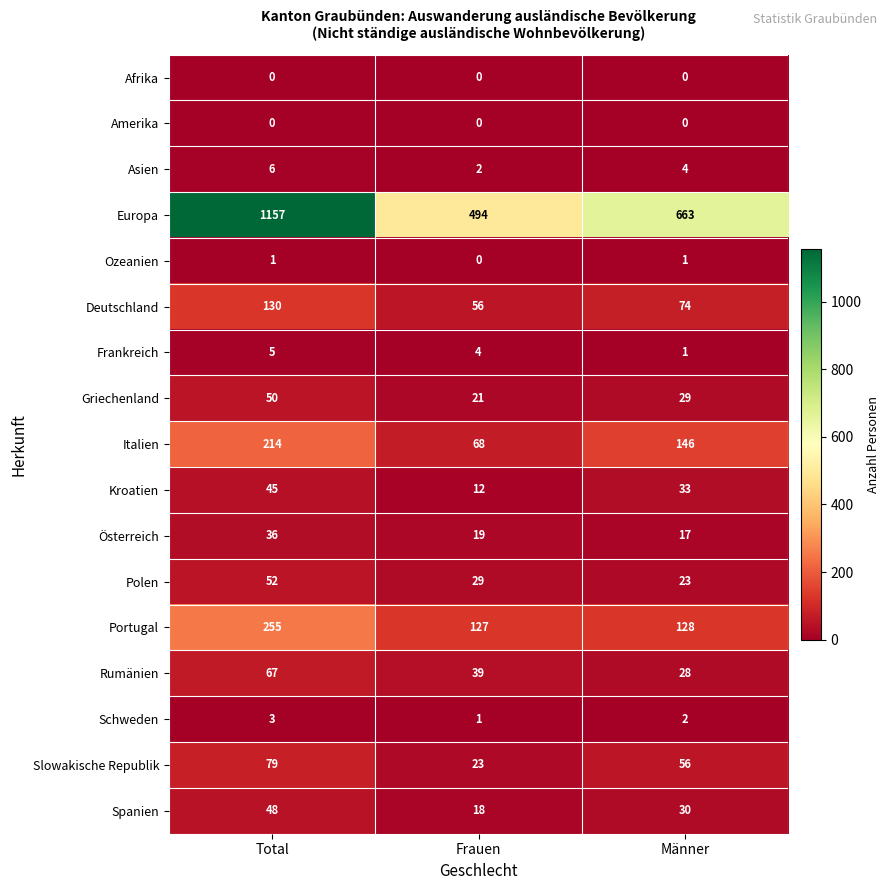

How many categories are shown in the chart?

3